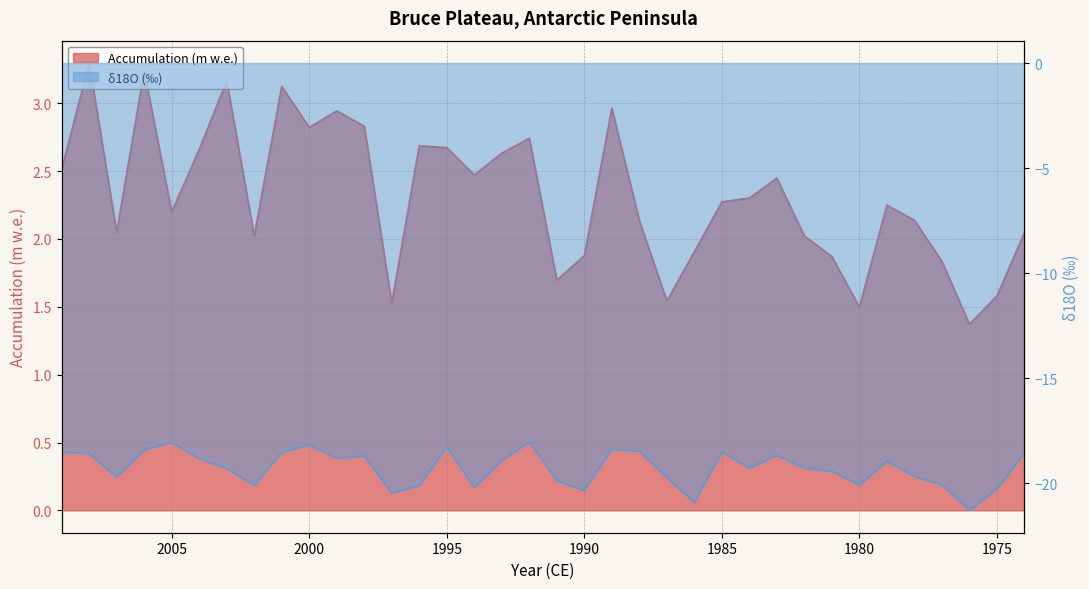

Which series has the largest total across all categories?

Accumulation (m w.e.)